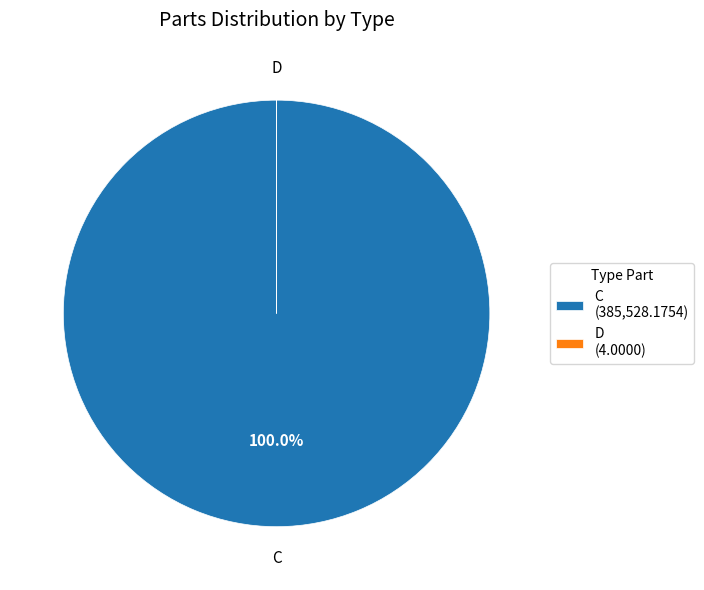

To the nearest percent, what is the average slice percentage?

50%